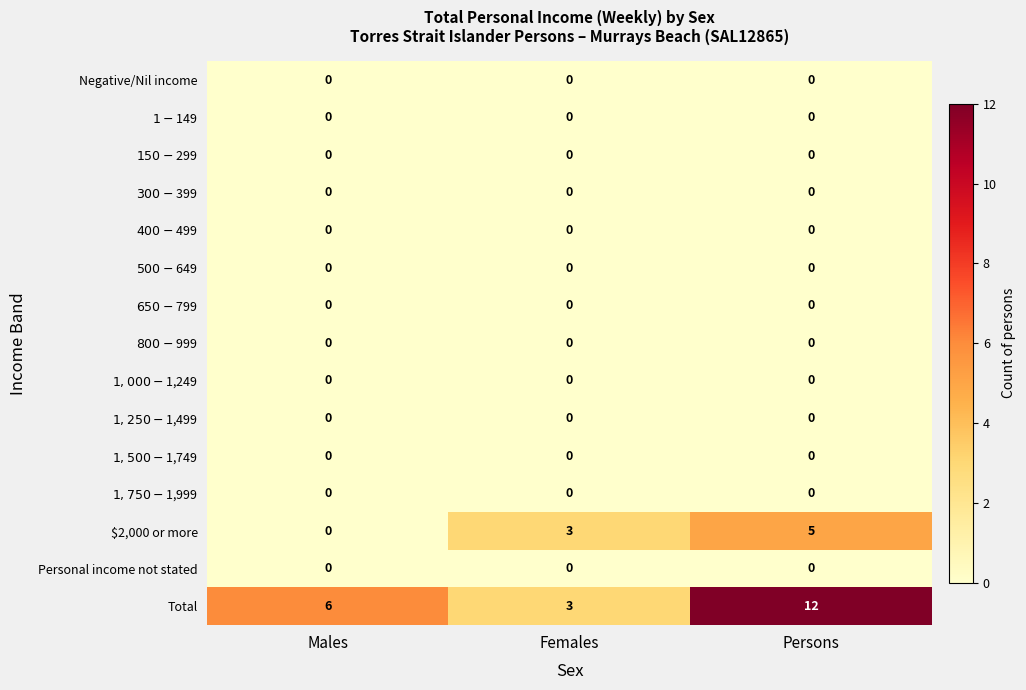

What is the average value of the $2,000 or more series?

3